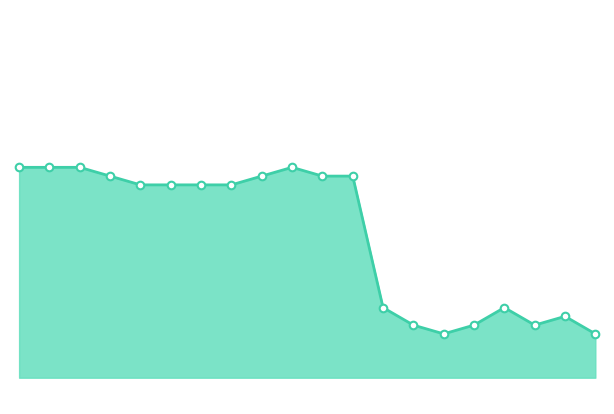

Is this an area chart (filled region under the line)?

Yes